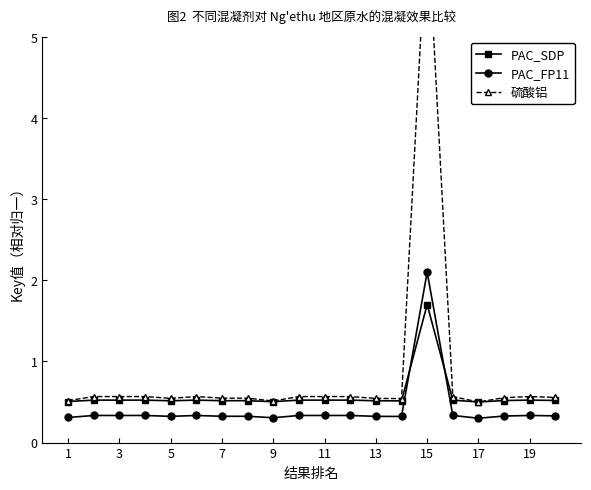

What is the difference between the maximum and minimum values in the 硫酸铝 series?

6.0